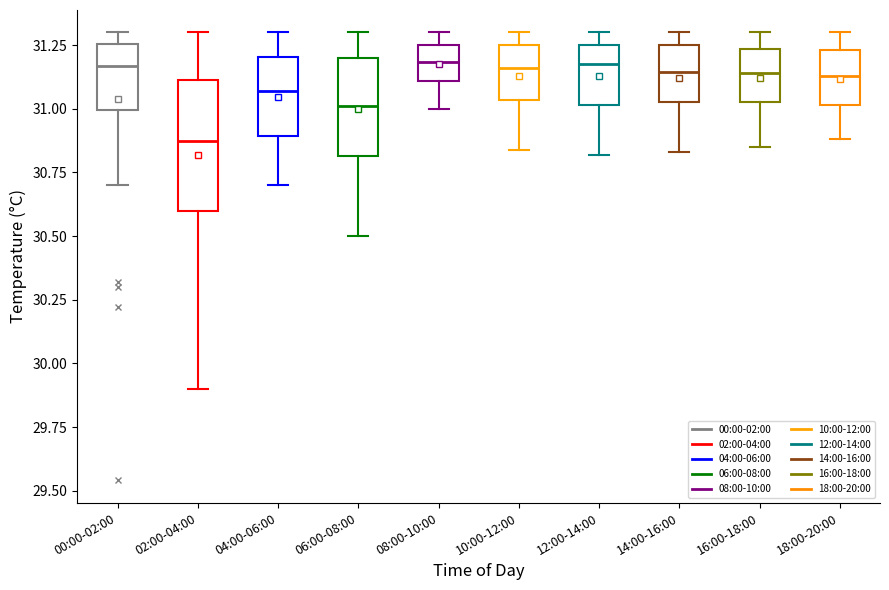

Which box is the tallest, from its lower edge to its upper edge?

02:00-04:00